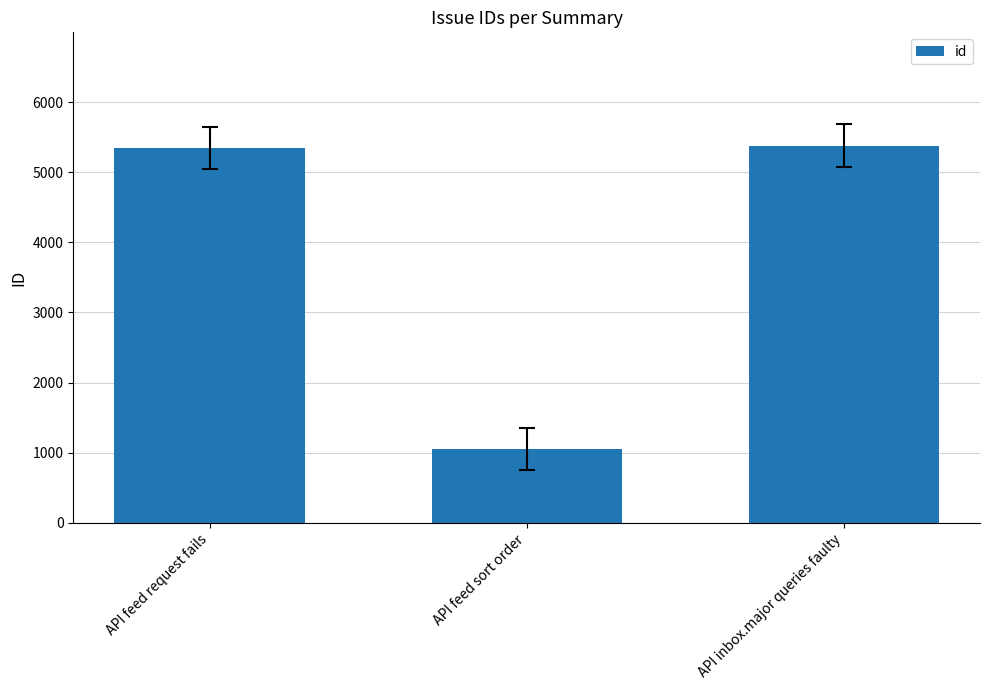

Reading left to right, extract all data points from this chart.

API feed request fails=5340	API feed sort order=1055	API inbox.major queries faulty=5381